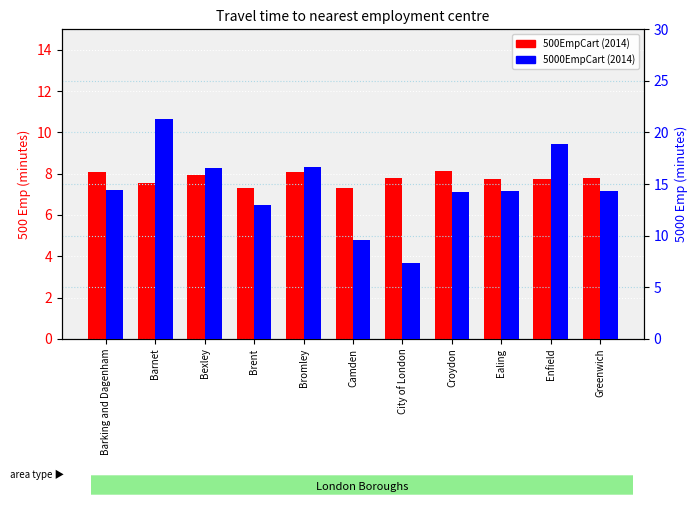

How many bars are there in each group?

2